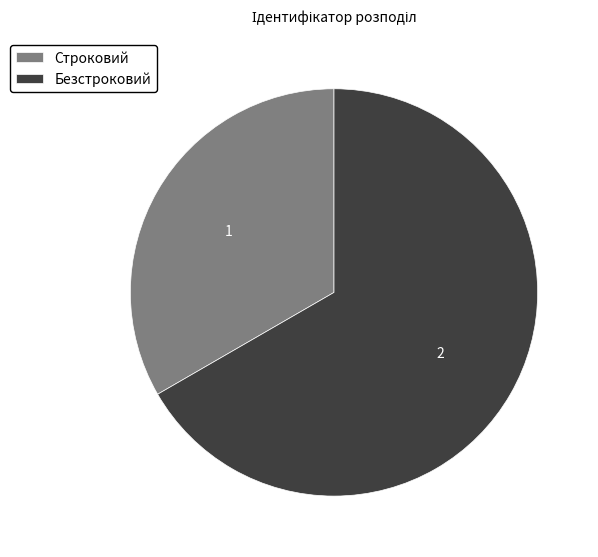

Rank the categories by value from highest to lowest.

Безстроковий, Строковий